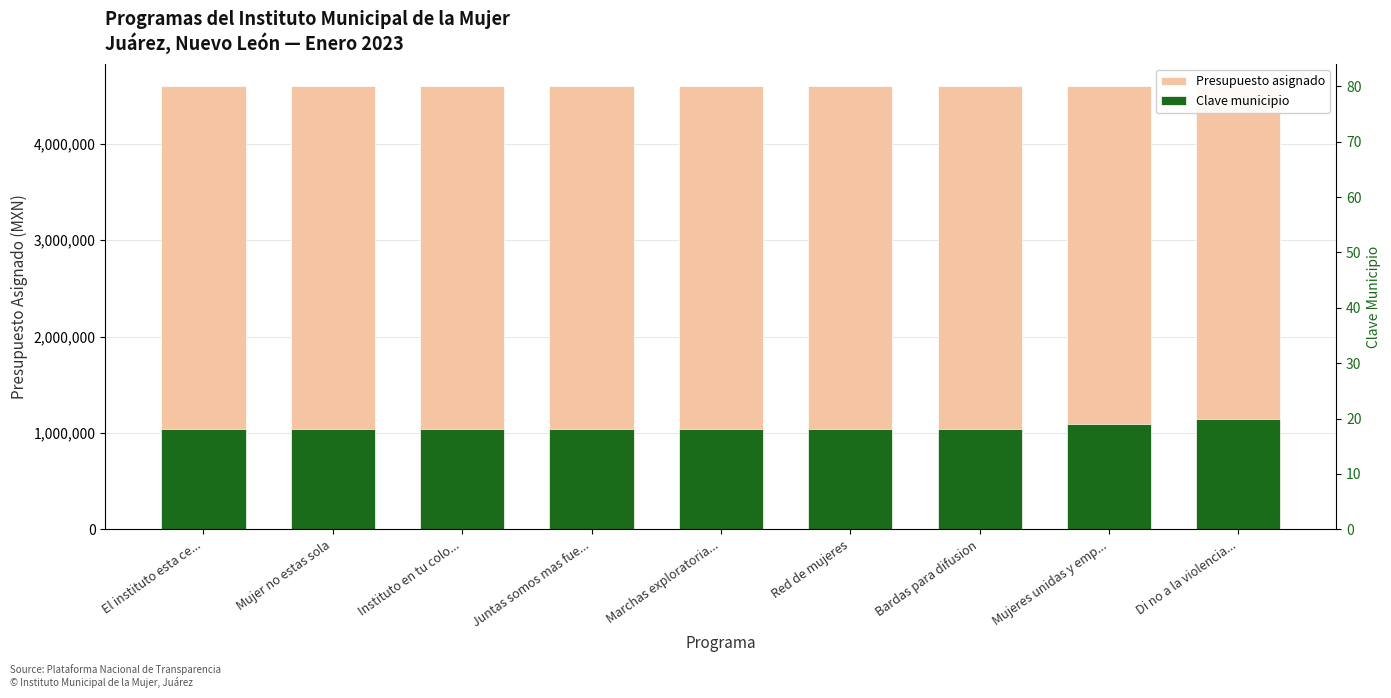

What is the value of the Presupuesto asignado bar at the 9th from the left?

4598276.3